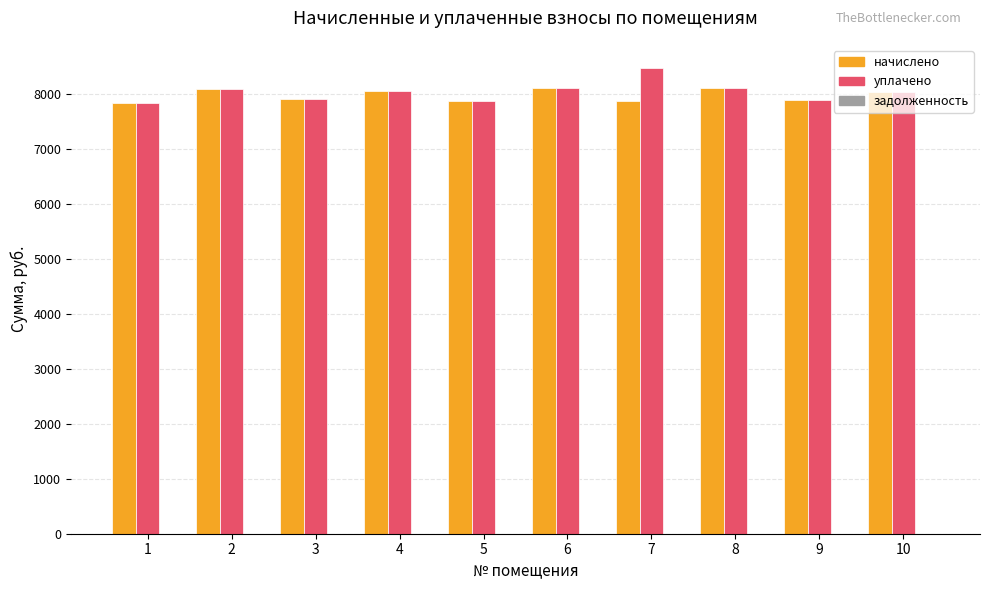

Is the value of уплачено at 7 greater than the value of начислено at 4?

Yes